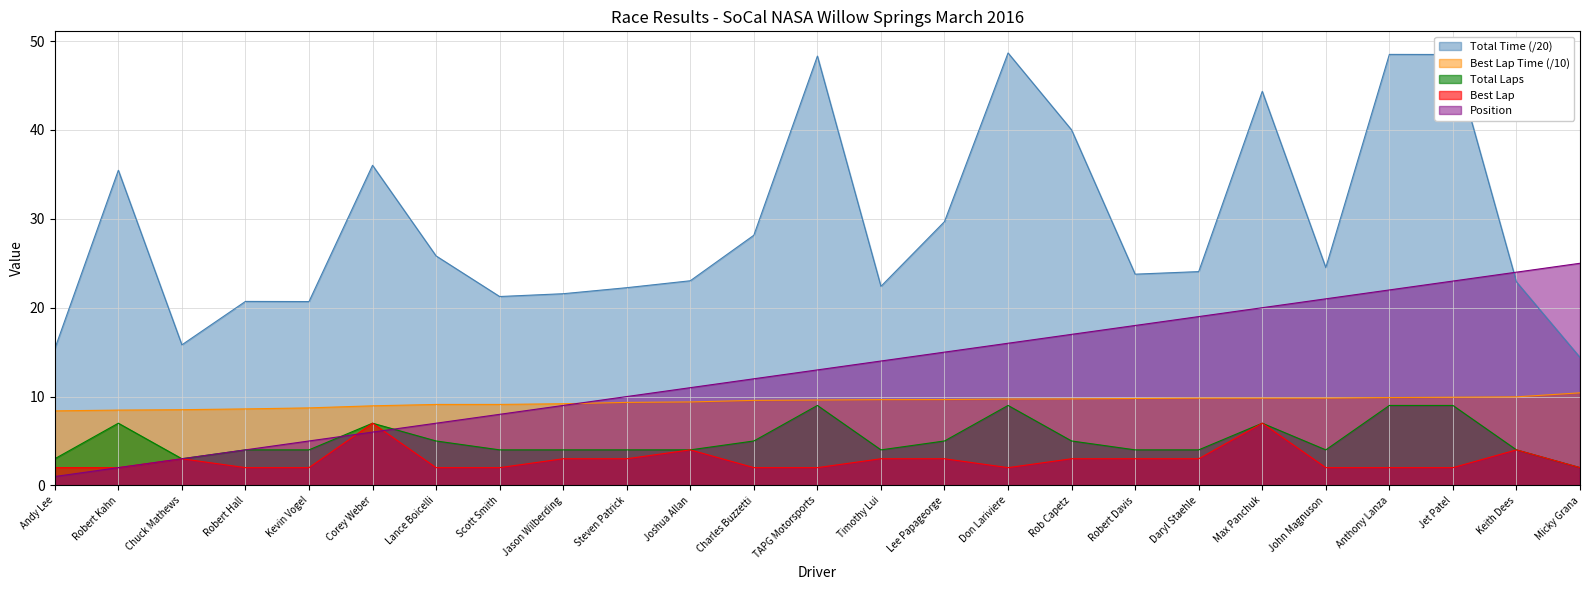

Does the chart display data point markers on the line(s)?

No